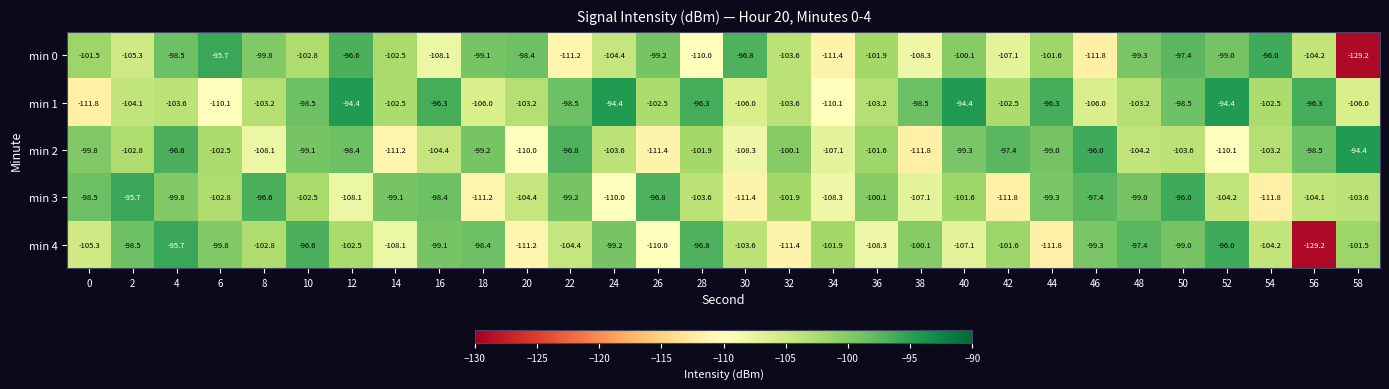

At 20, list the series in order from smallest to largest.

min 4, min 2, min 3, min 1, min 0